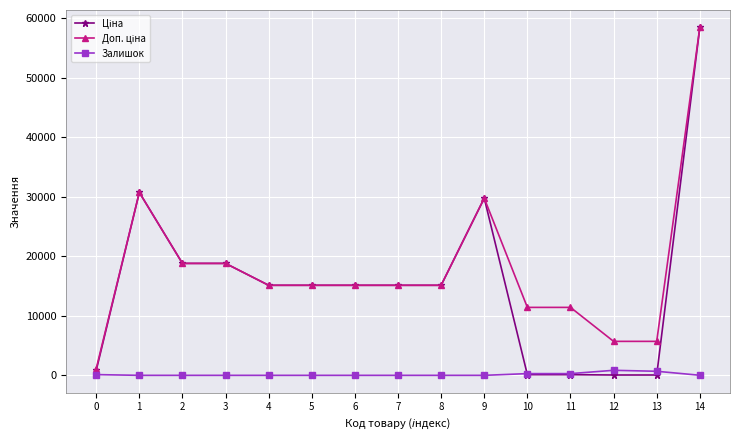

What is the total value across all series at 7?

30240.0